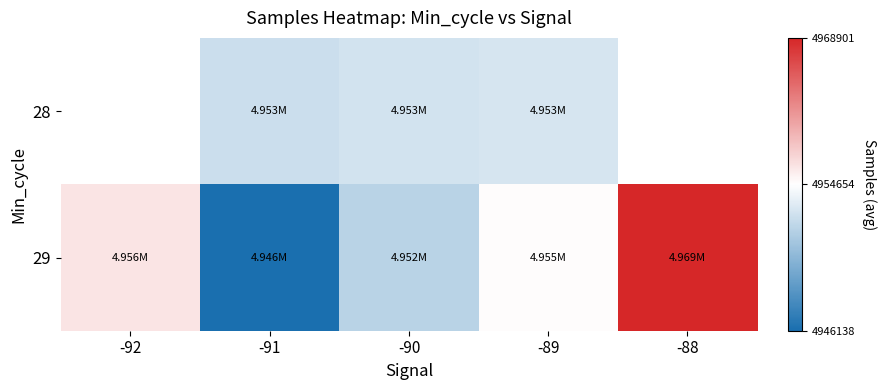

Rank the categories by 29 value from lowest to highest.

-91, -90, -89, -92, -88